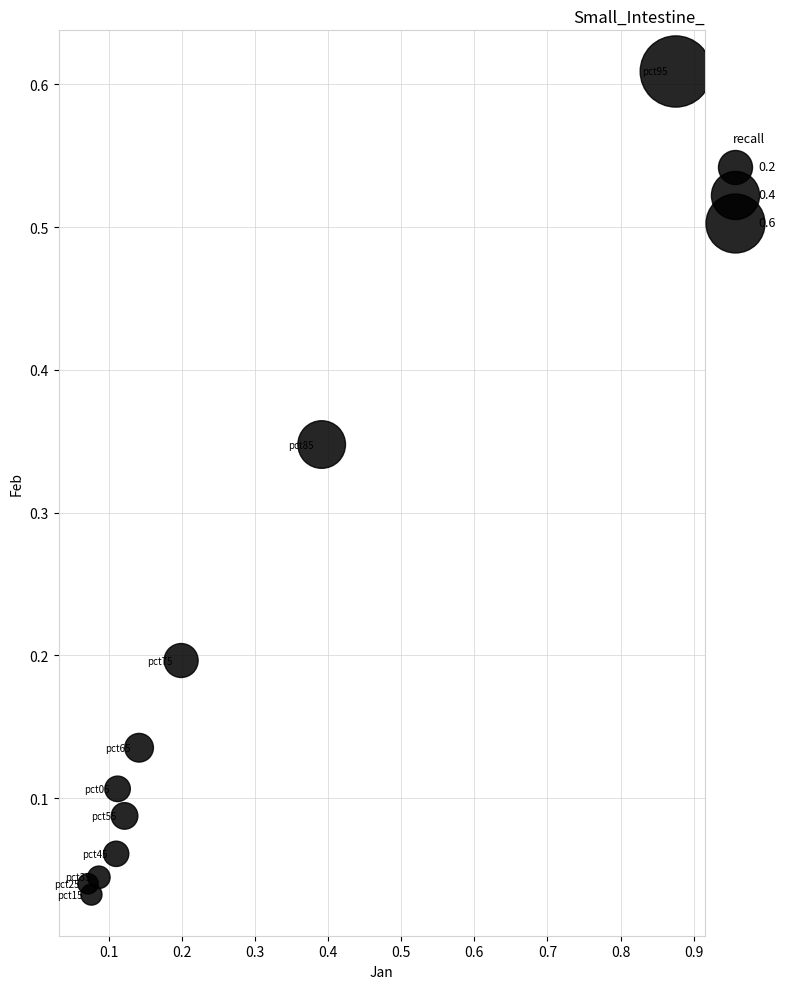

What is the range of X values (max minus min)?

0.8